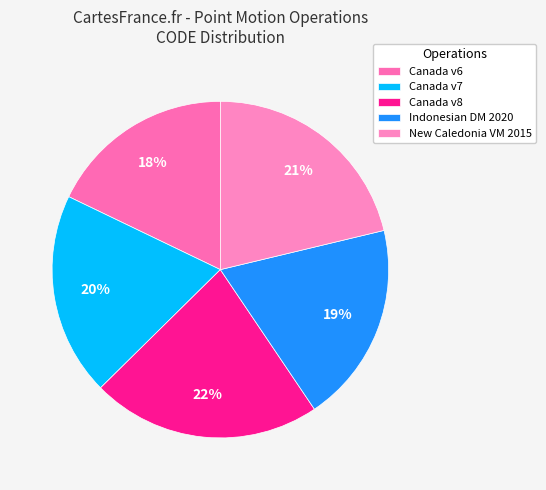

Does any single category account for the majority?

No